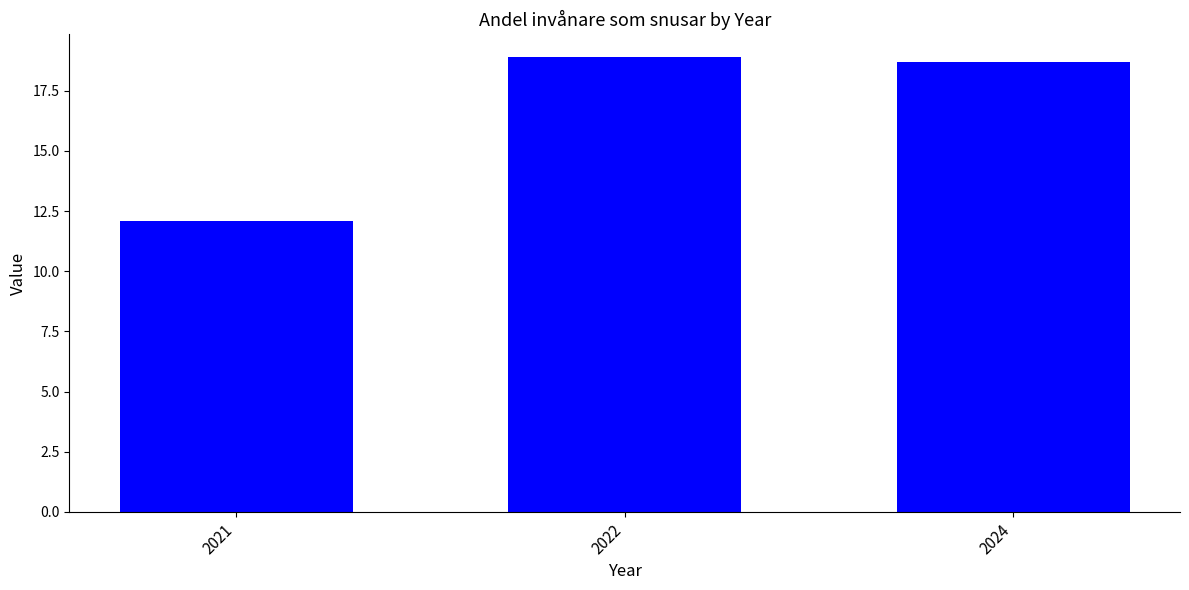

What is the ratio of the value at 2024 to the value at 2022?

1.0